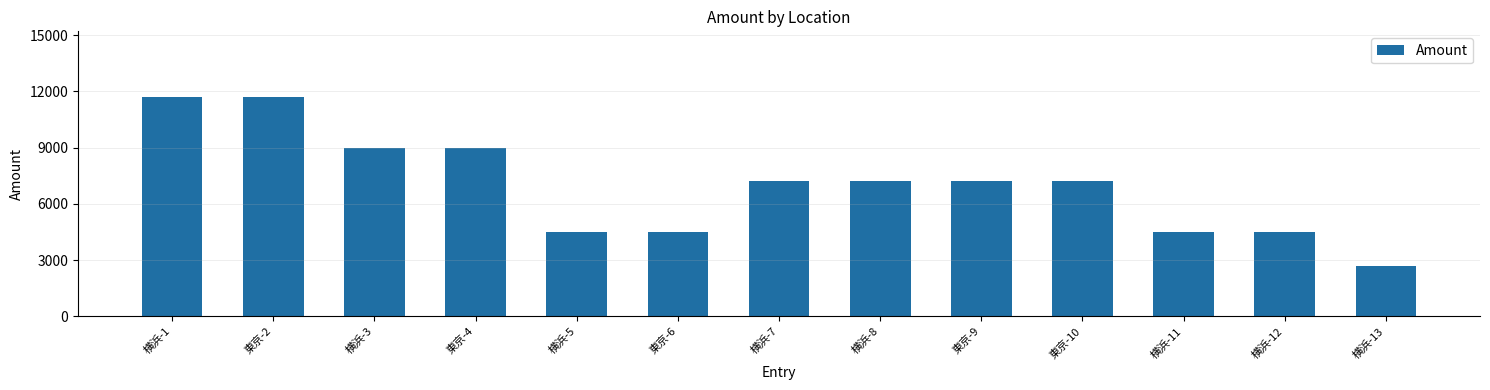

What is the approximate value at 横浜-8?

7200